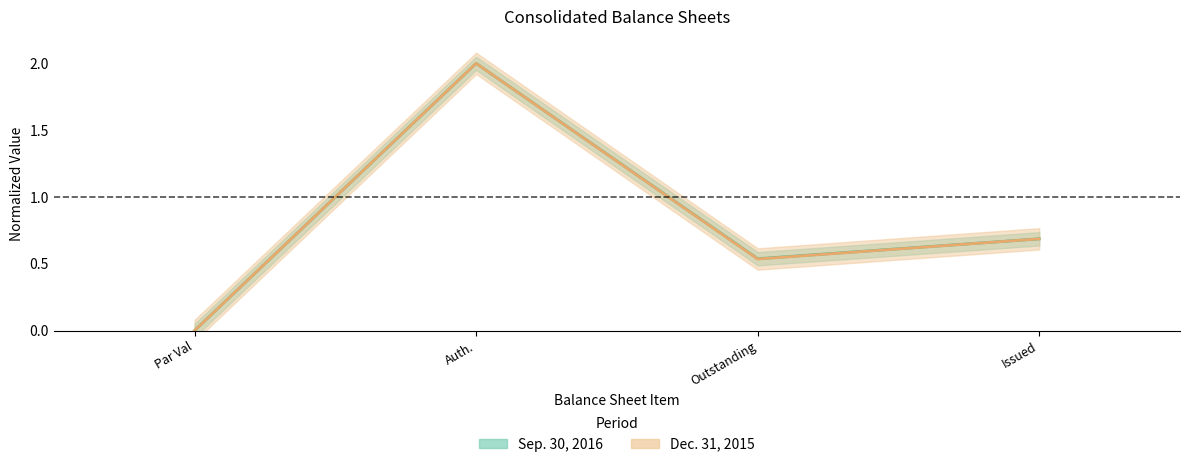

Which series has the largest range (max minus min)?

Sep. 30, 2016